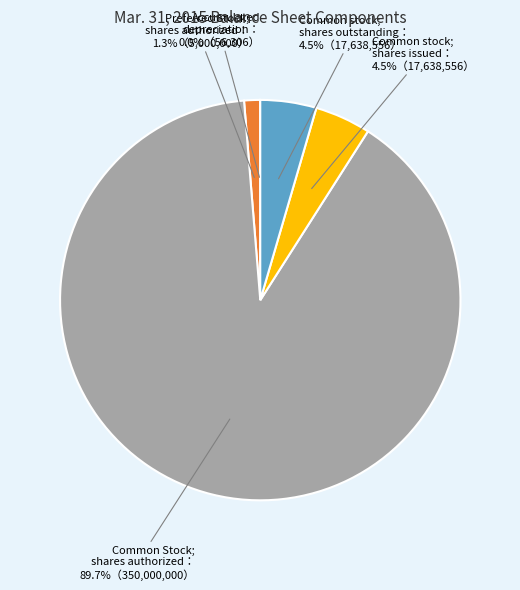

Is there a majority slice in this chart?

Yes